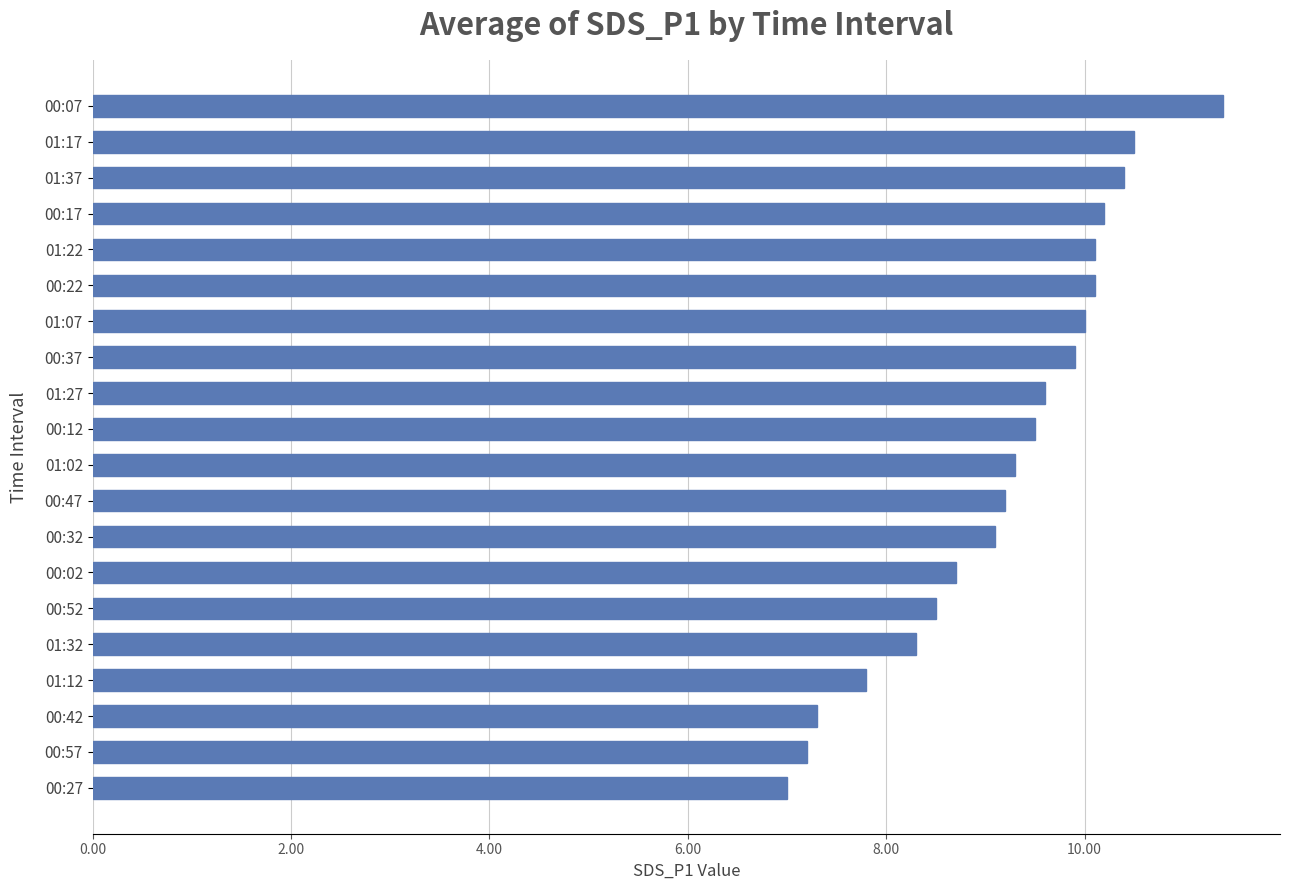

How many data points are less than 9?

7